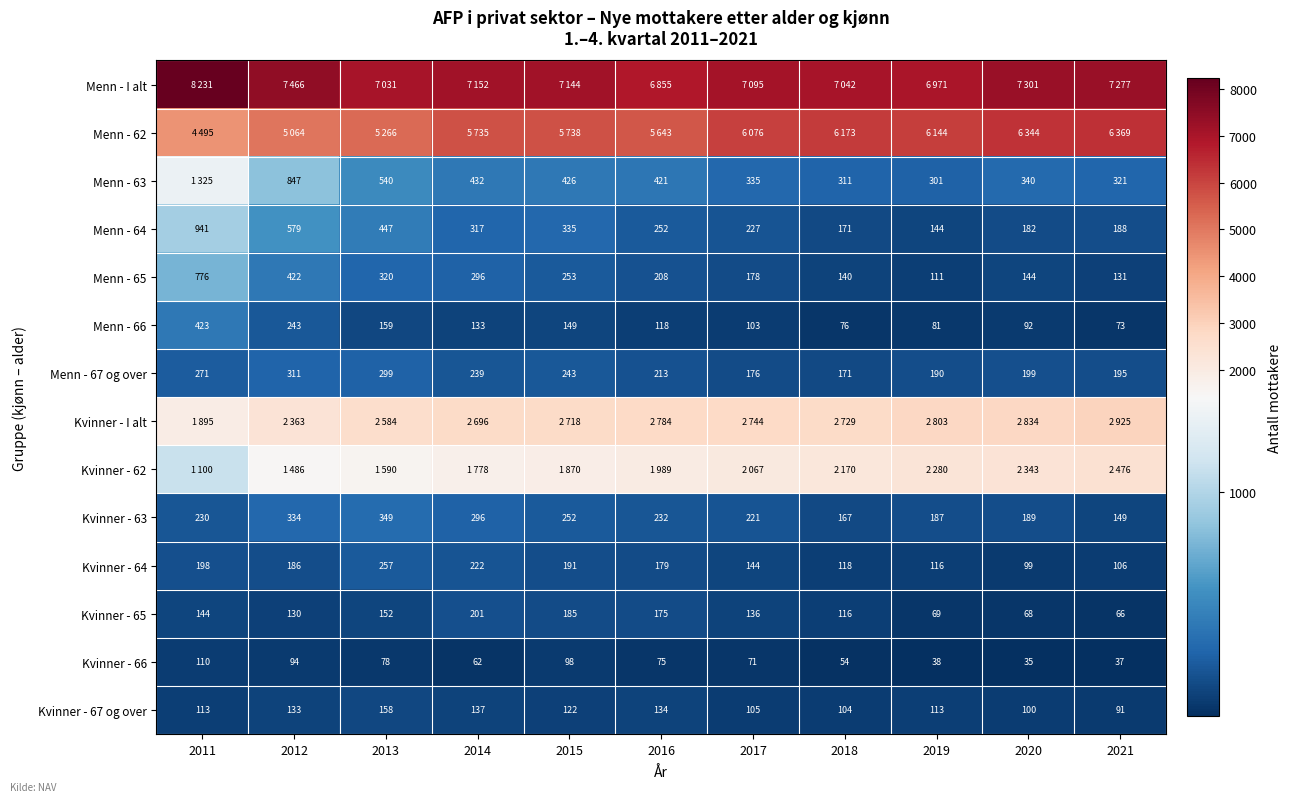

True or false: Kvinner - 64 has a value of 65 at 2017.

False